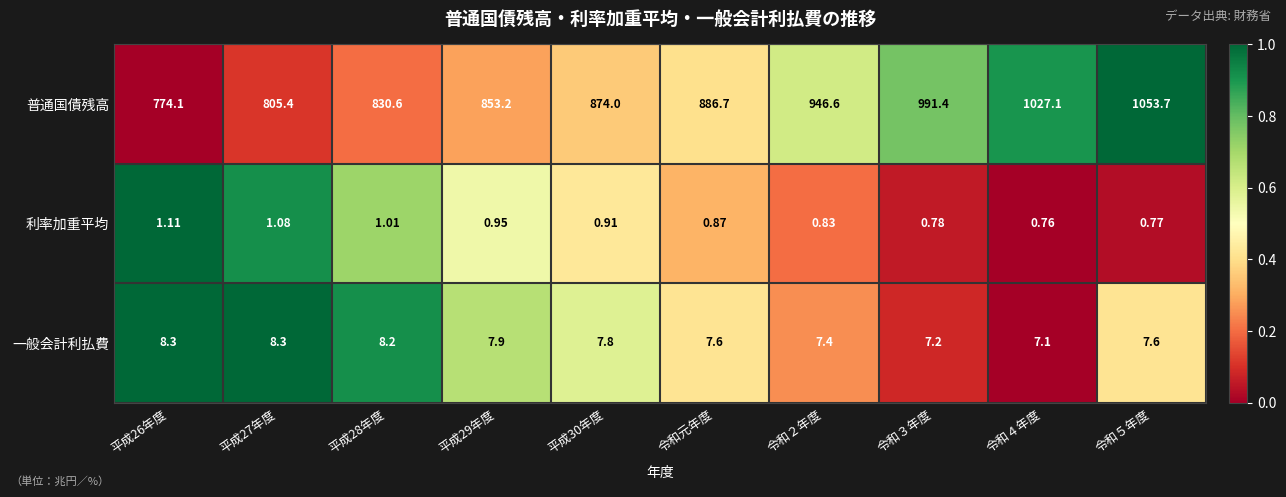

Which series has the largest total across all categories?

普通国債残高